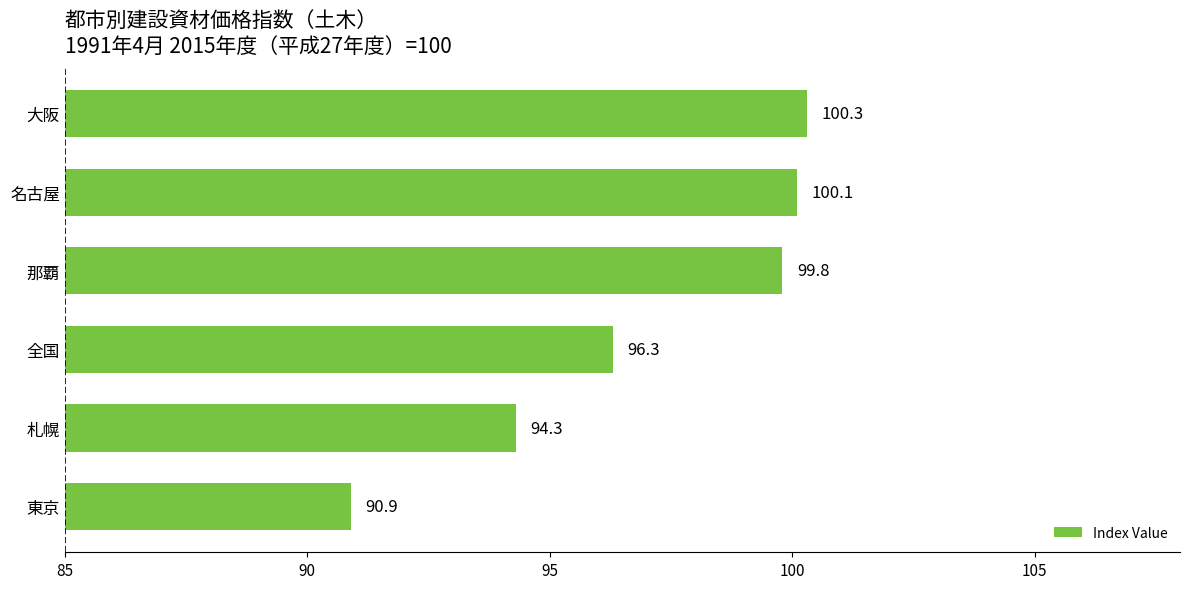

How many data points does each series have?

6